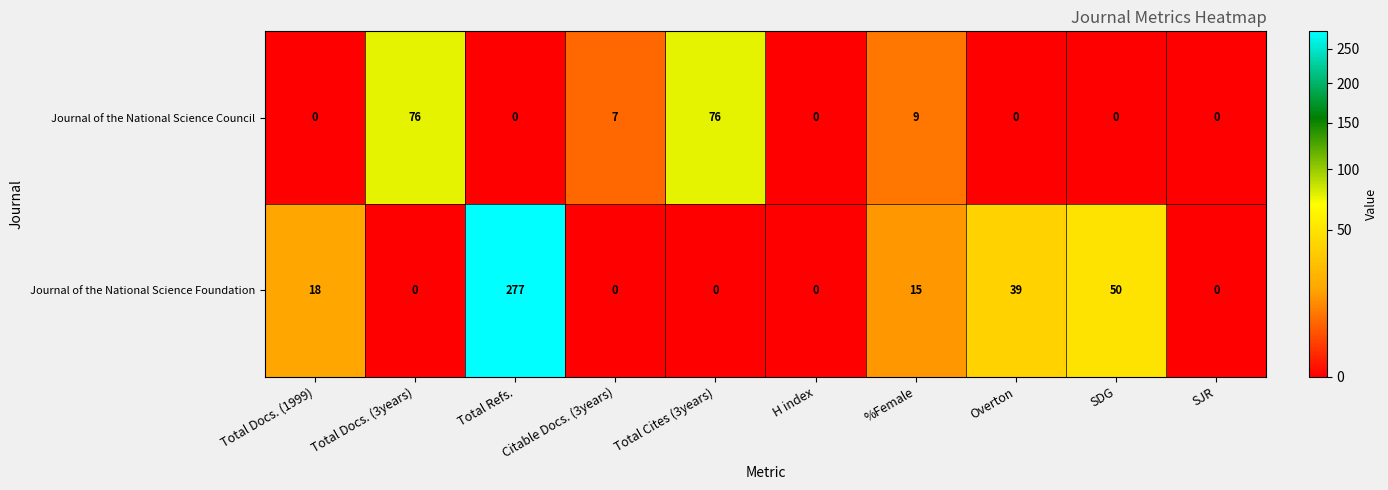

Rank the series at Citable Docs. (3years) from highest to lowest value.

Journal of the National Science Council, Journal of the National Science Foundation